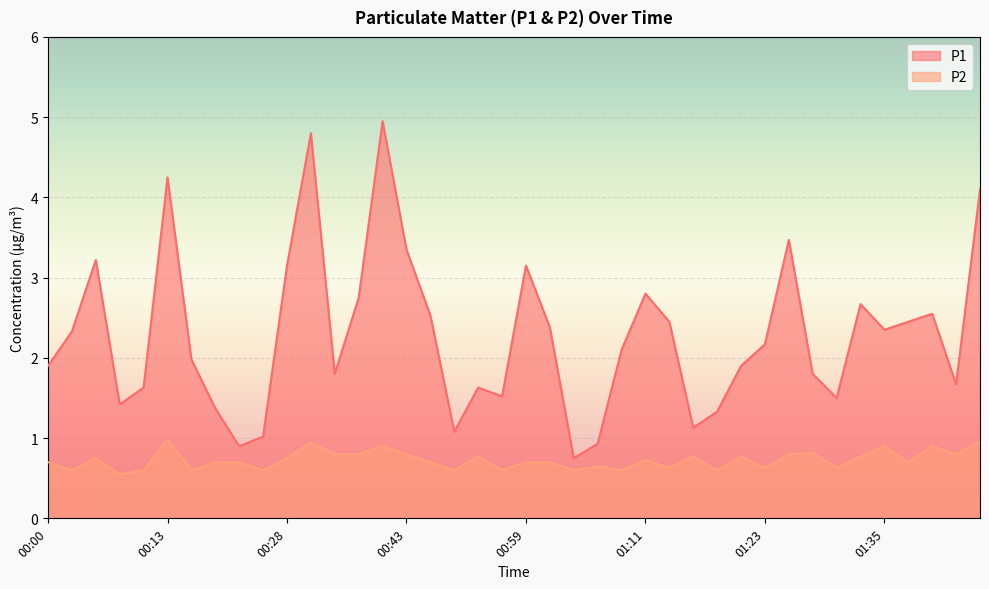

How many values in the P1 series exceed 2?

21